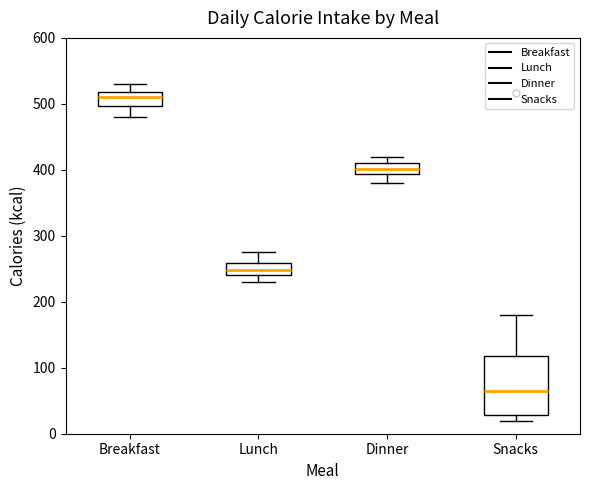

Which box is the tallest, from its lower edge to its upper edge?

Snacks